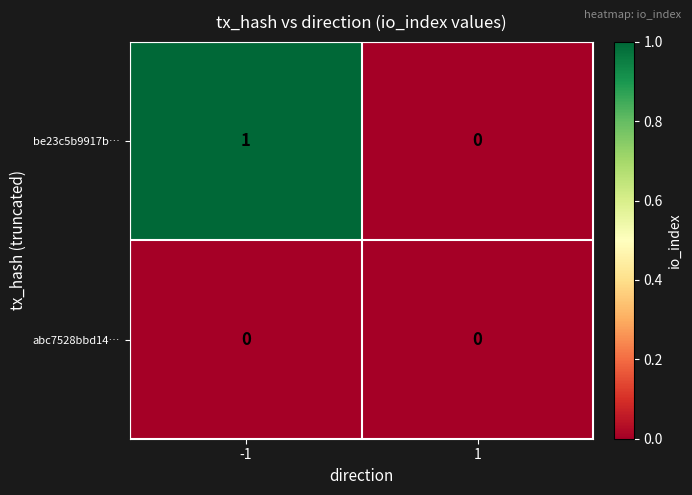

Is the value of be23c5b9917b… at -1 greater than the value of abc7528bbd14… at -1?

Yes